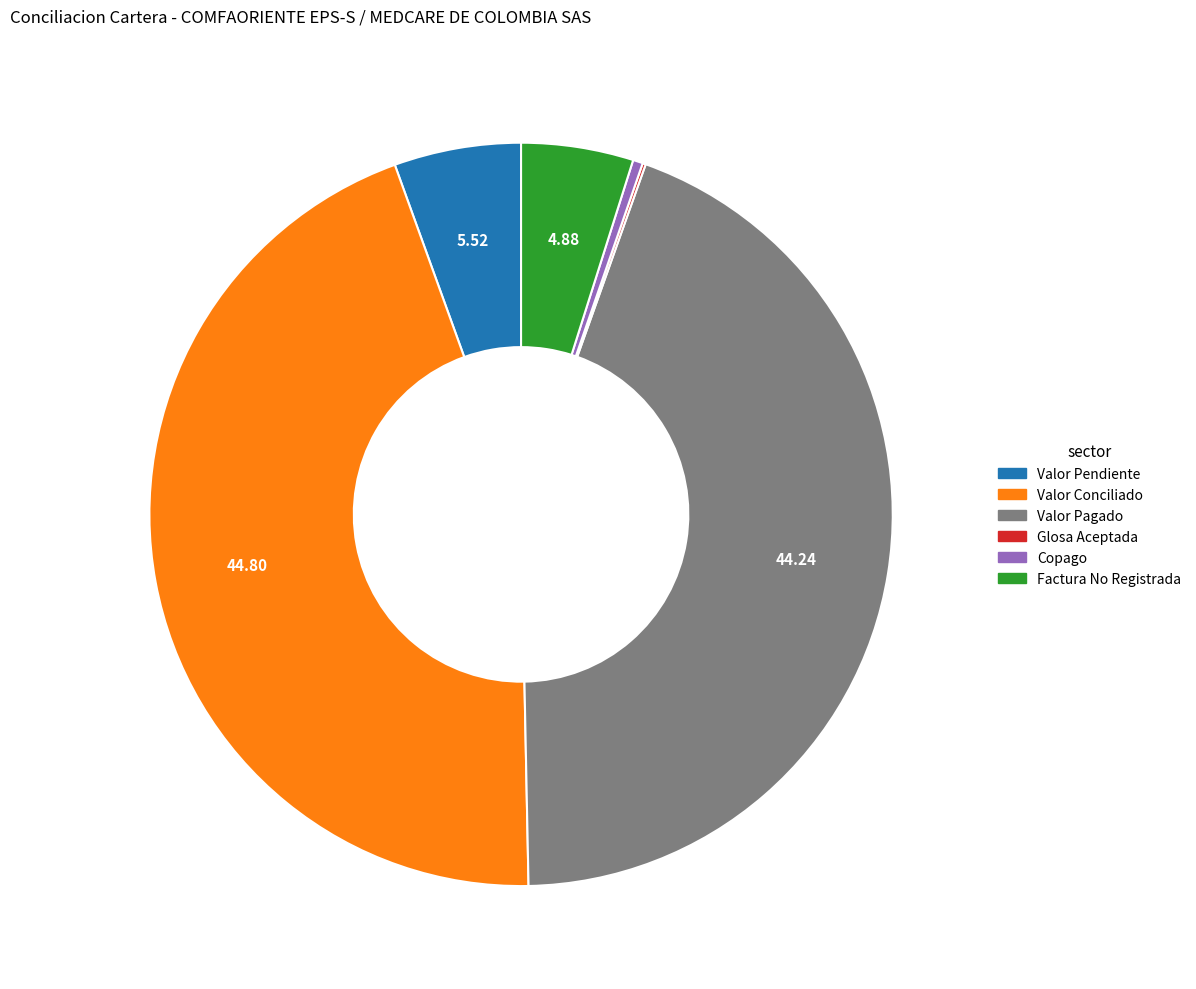

Is there any slice that represents more than half of the pie?

No